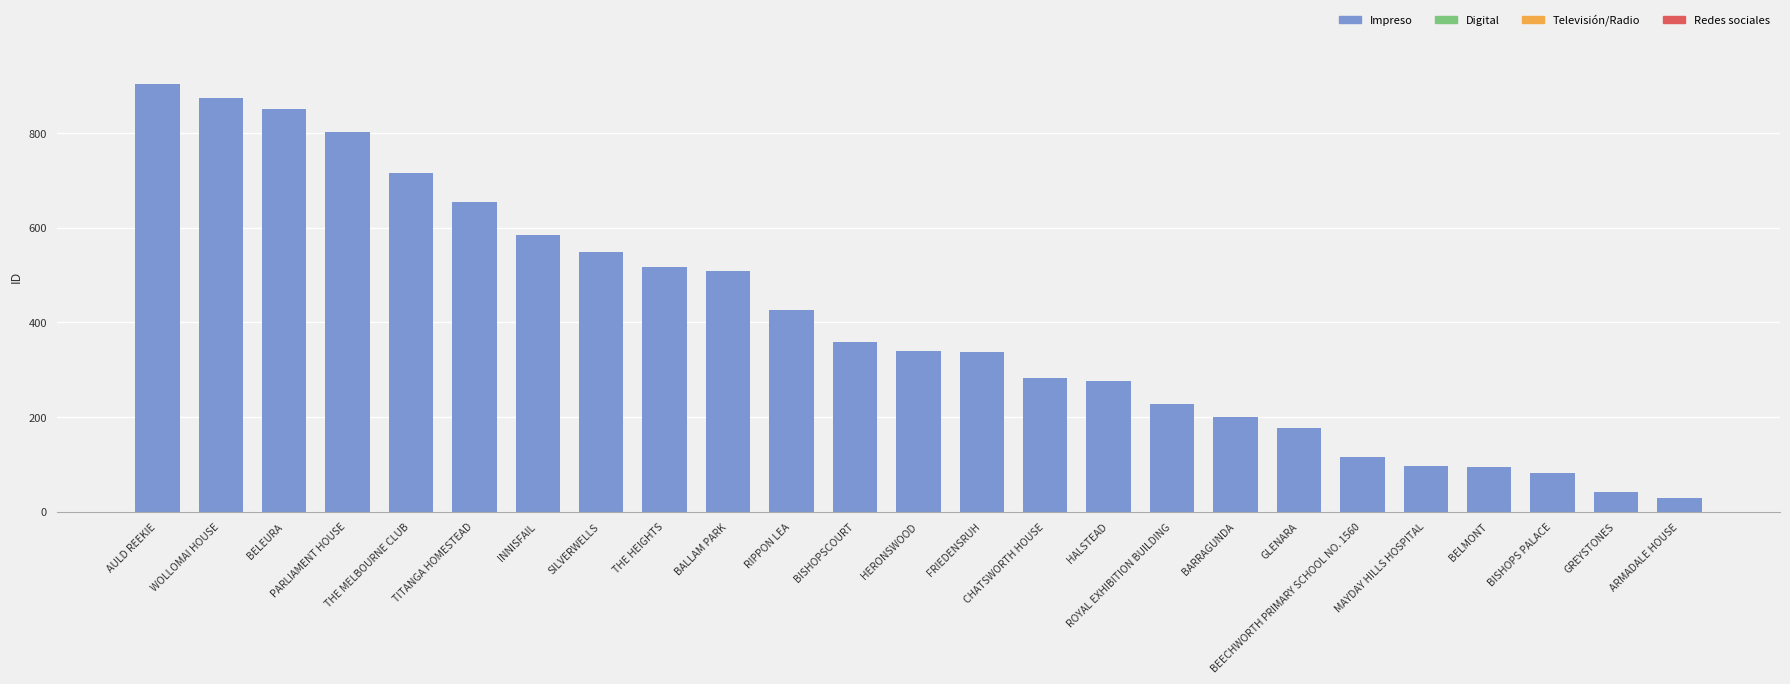

How many series are shown in this chart?

1